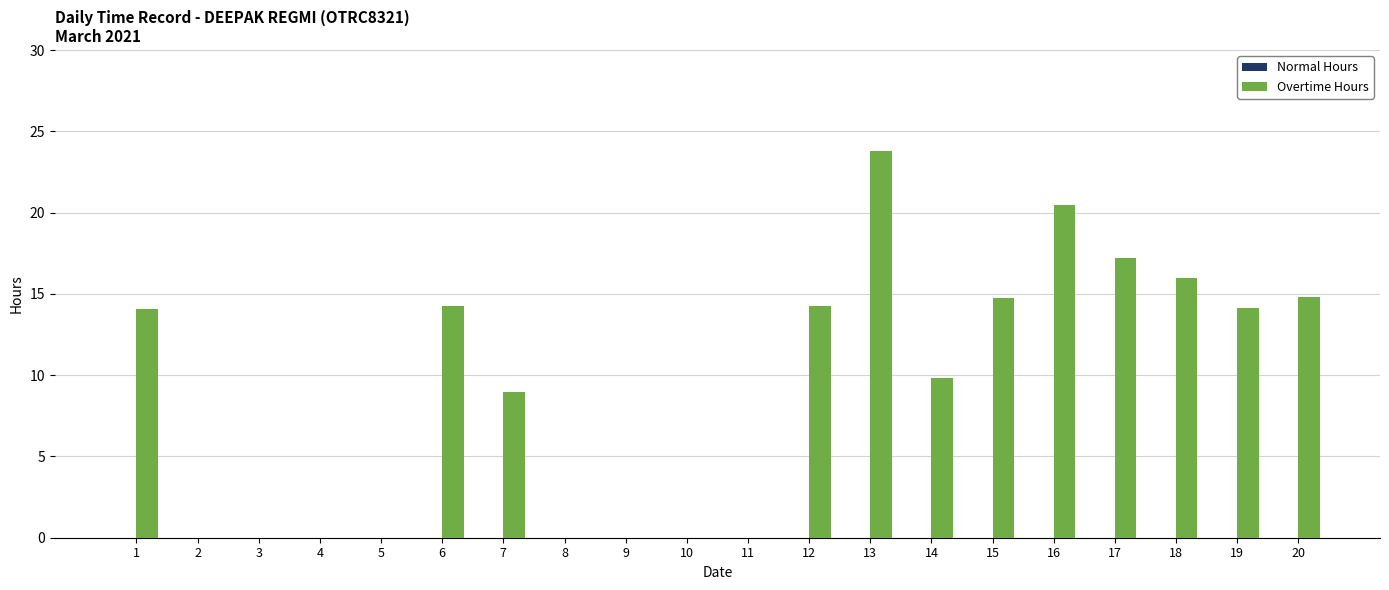

The chart shows a value of -13.7 at 8. True or false?

False